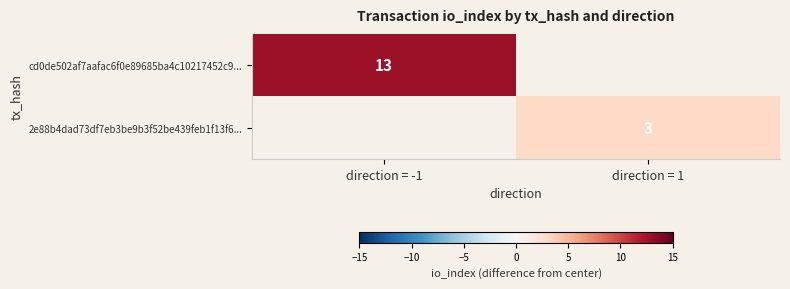

Is the value of 2e88b4dad73df7eb3be9b3f52be439feb1f13f6... at direction = 1 greater than the value of cd0de502af7aafac6f0e89685ba4c10217452c9... at direction = -1?

No